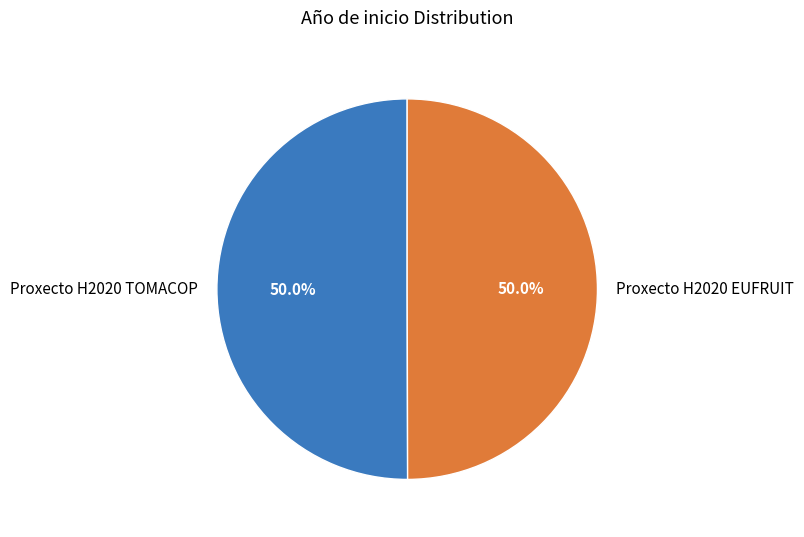

To the nearest percent, what percentage of the pie is Proxecto H2020 EUFRUIT?

50%